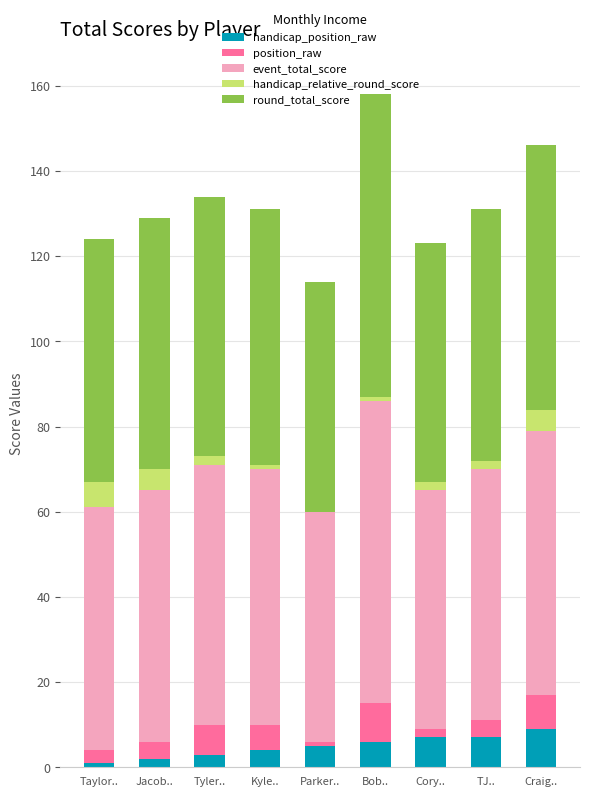

What are all the series names shown in the legend?

handicap_position_raw, position_raw, event_total_score, handicap_relative_round_score, round_total_score